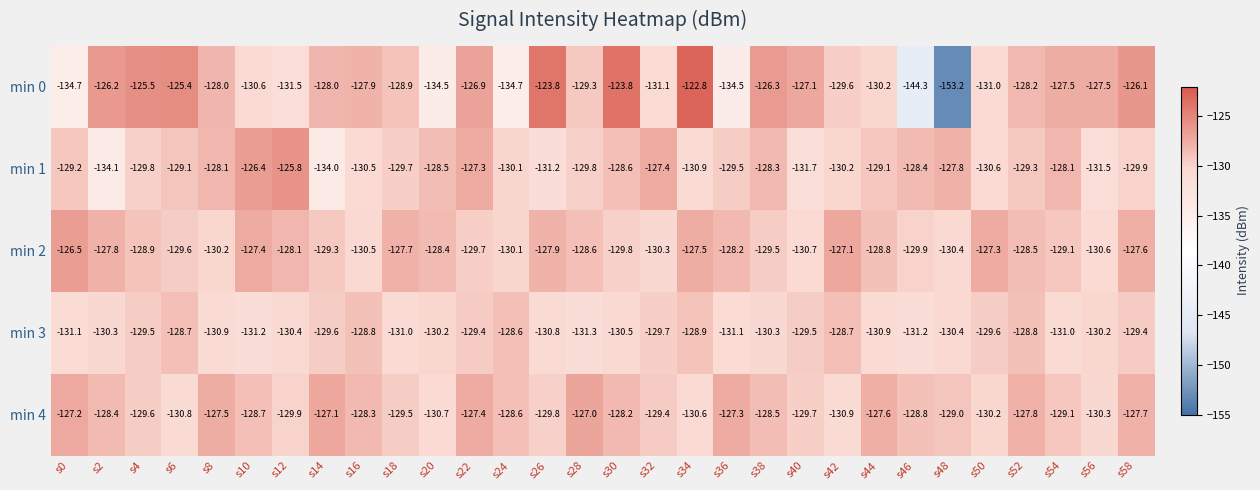

What value does the min 2 series have at s58?

-127.6